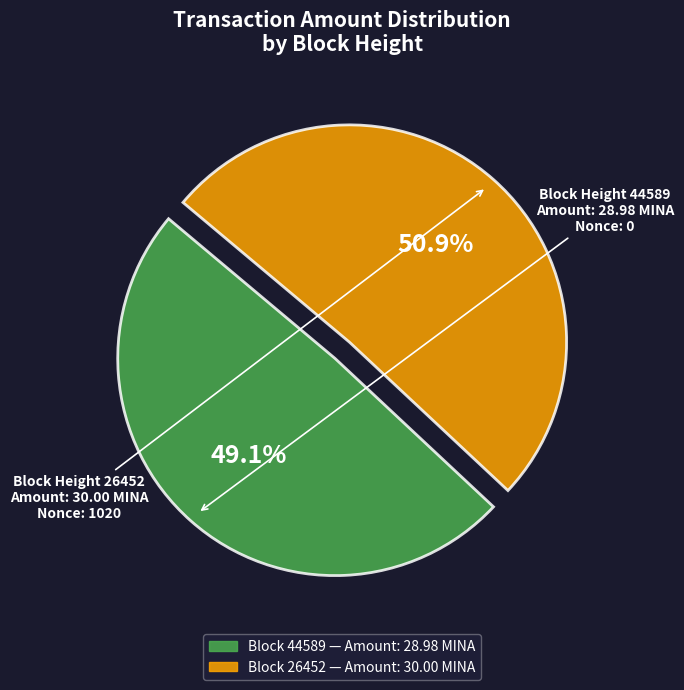

Is there any slice that represents more than half of the pie?

Yes